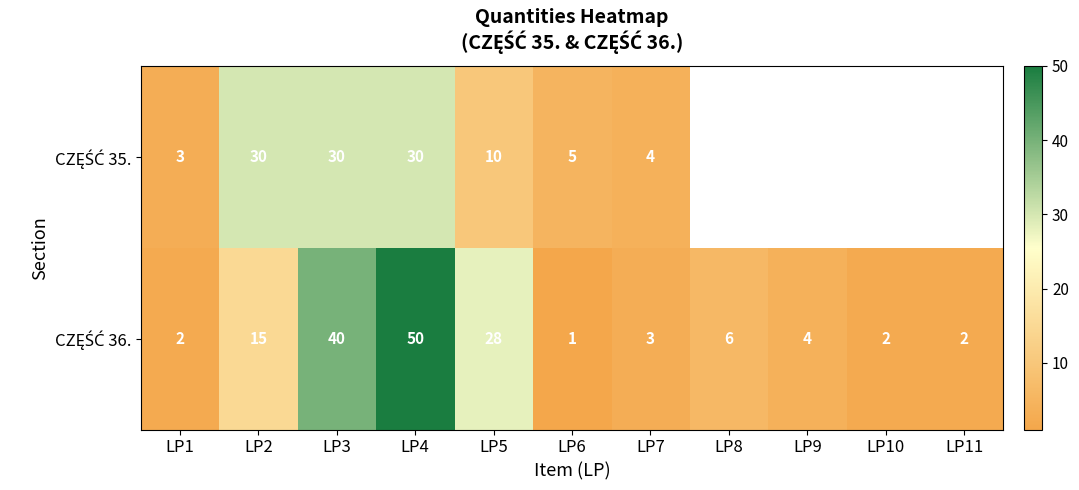

What is the total value across all series at LP6?

6